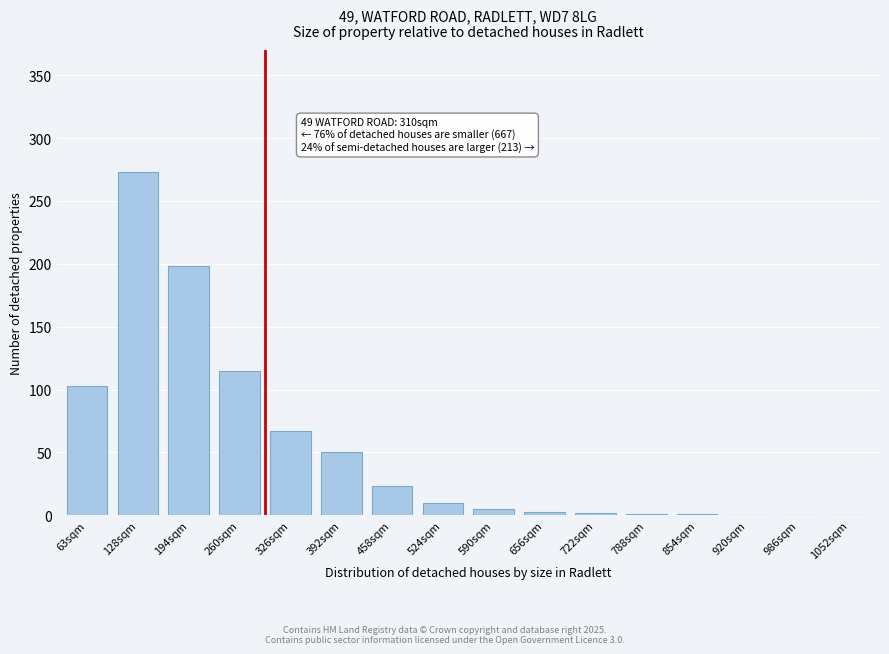

What value does the data have at 260sqm?

115